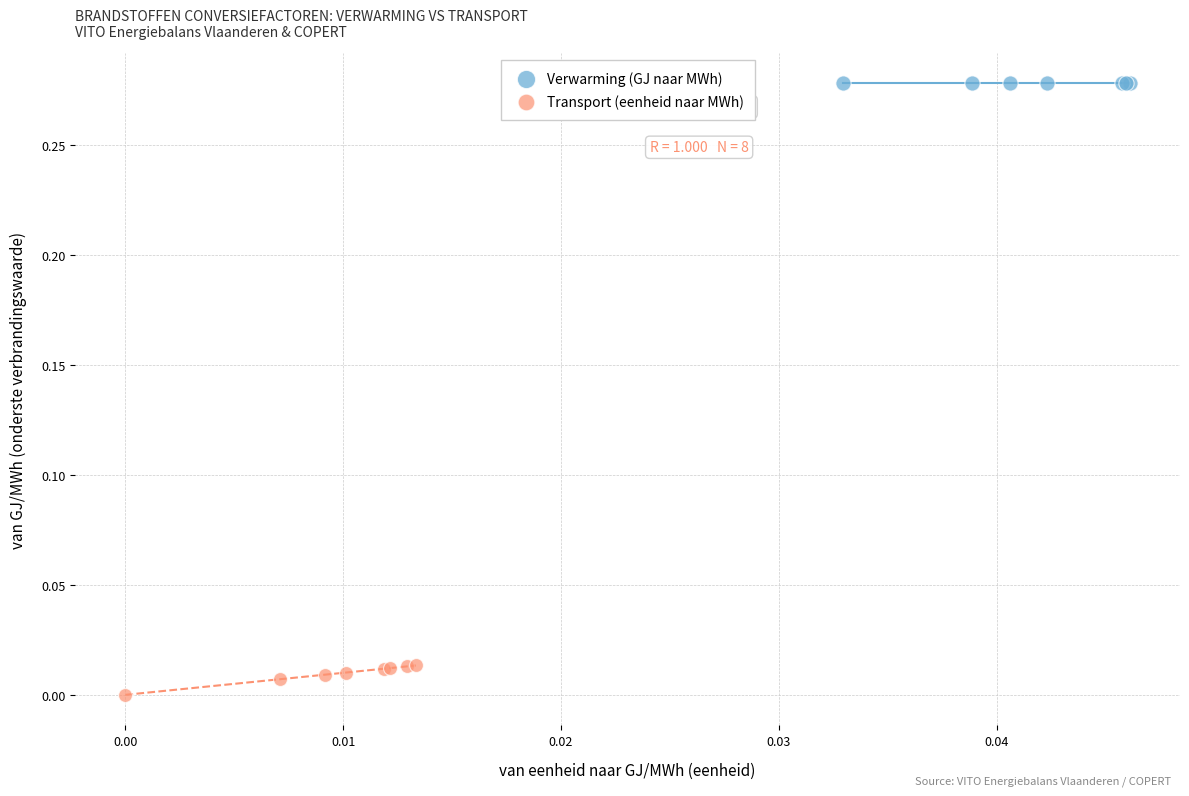

Which series contains the lowest Y value?

Transport (eenheid naar MWh)